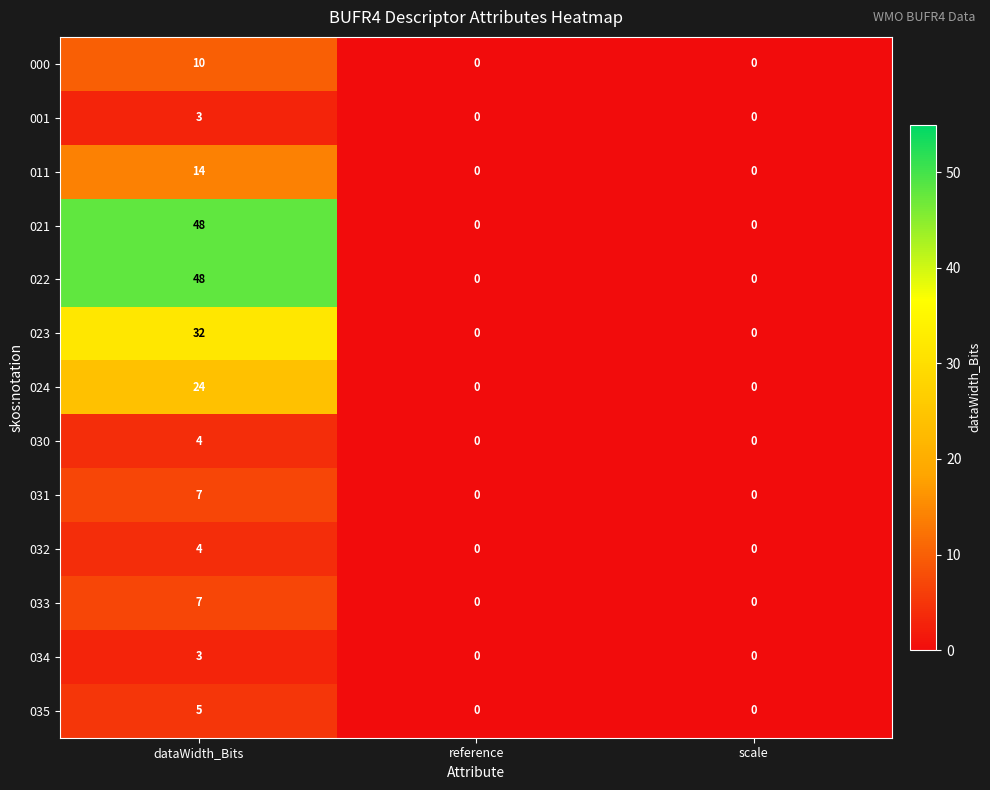

Which label corresponds to the largest value in the chart?

dataWidth_Bits